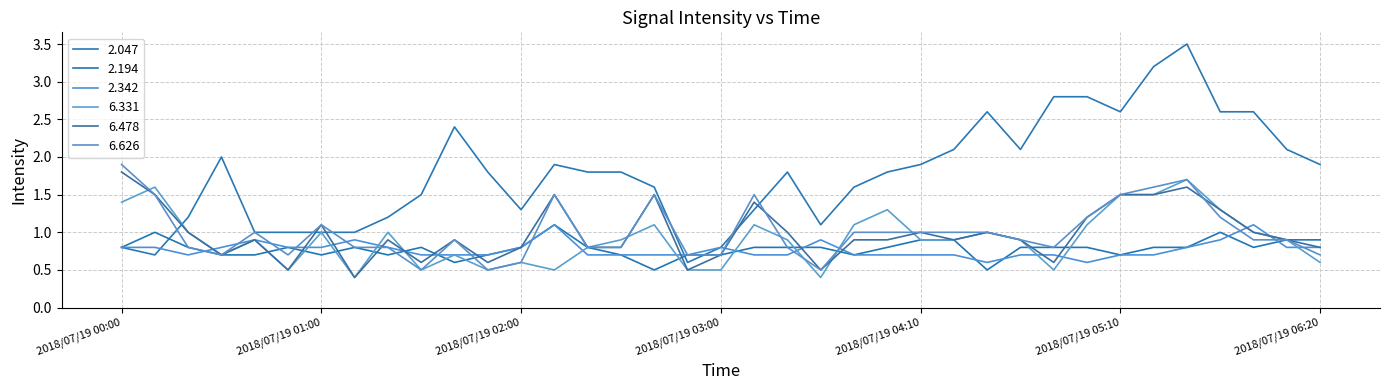

What is the difference between the maximum and minimum values in the 6.626 series?

1.4